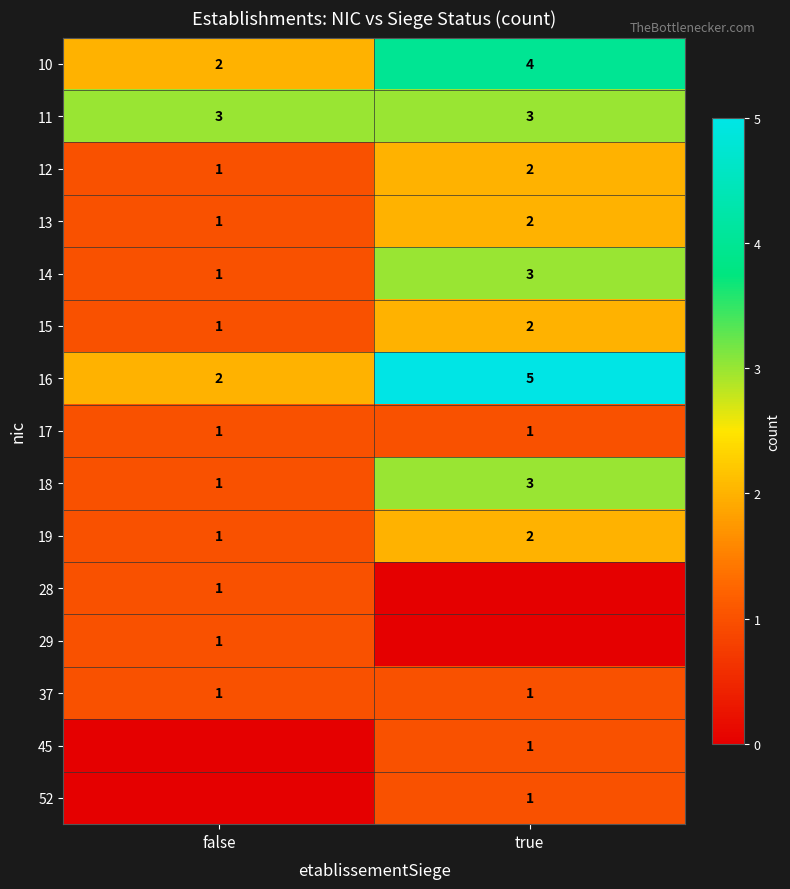

Read the 13 value at true.

2